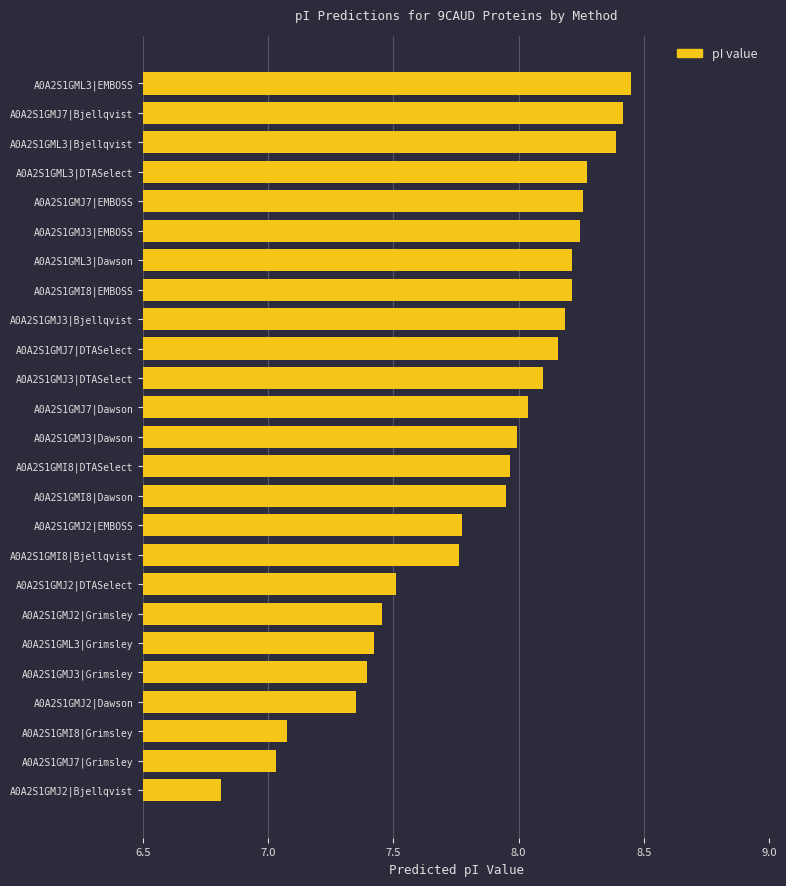

What is the minimum value shown in the chart?

6.8